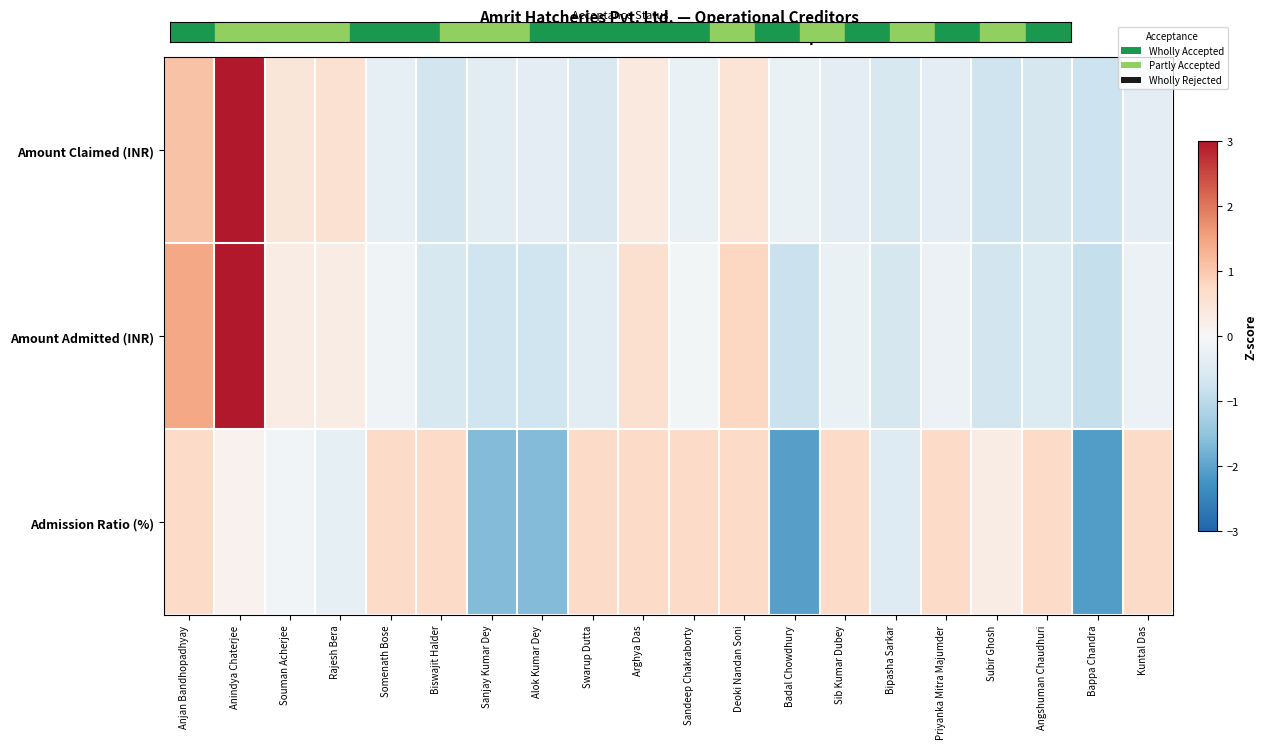

Reading left to right, extract all data points from this chart.

Amount Claimed (INR): Anjan Bandhopadhyay=1.1	Anindya Chaterjee=3.8	Souman Acherjee=0.5	Rajesh Bera=0.6	Somenath Bose=-0.3	Biswajit Halder=-0.7	Sanjay Kumar Dey=-0.4	Alok Kumar Dey=-0.4	Swarup Dutta=-0.6	Arghya Das=0.4	Sandeep Chakraborty=-0.2	Deoki Nandan Soni=0.5	Badal Chowdhury=-0.2	Sib Kumar Dubey=-0.4	Bipasha Sarkar=-0.6	Priyanka Mitra Majumder=-0.4	Subir Ghosh=-0.8	Angshuman Chaudhuri=-0.6	Bappa Chandra=-0.8	Kuntal Das=-0.4
Amount Admitted (INR): Anjan Bandhopadhyay=1.4	Anindya Chaterjee=3.5	Souman Acherjee=0.3	Rajesh Bera=0.3	Somenath Bose=-0.1	Biswajit Halder=-0.6	Sanjay Kumar Dey=-0.7	Alok Kumar Dey=-0.7	Swarup Dutta=-0.4	Arghya Das=0.6	Sandeep Chakraborty=-0.1	Deoki Nandan Soni=0.8	Badal Chowdhury=-0.8	Sib Kumar Dubey=-0.2	Bipasha Sarkar=-0.7	Priyanka Mitra Majumder=-0.2	Subir Ghosh=-0.7	Angshuman Chaudhuri=-0.5	Bappa Chandra=-0.9	Kuntal Das=-0.2
Admission Ratio (%): Anjan Bandhopadhyay=0.7	Anindya Chaterjee=0.1	Souman Acherjee=-0.1	Rajesh Bera=-0.3	Somenath Bose=0.7	Biswajit Halder=0.7	Sanjay Kumar Dey=-1.6	Alok Kumar Dey=-1.6	Swarup Dutta=0.7	Arghya Das=0.7	Sandeep Chakraborty=0.7	Deoki Nandan Soni=0.7	Badal Chowdhury=-2.1	Sib Kumar Dubey=0.7	Bipasha Sarkar=-0.5	Priyanka Mitra Majumder=0.7	Subir Ghosh=0.3	Angshuman Chaudhuri=0.7	Bappa Chandra=-2.1	Kuntal Das=0.7